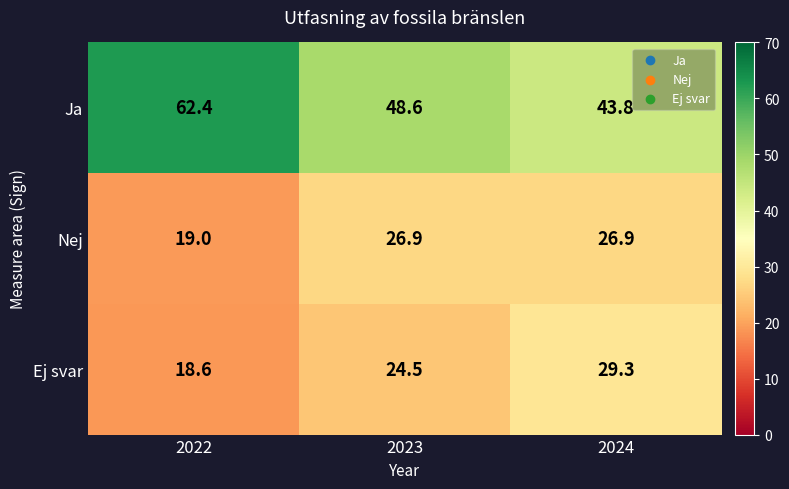

Which series has the largest total across all categories?

Ja